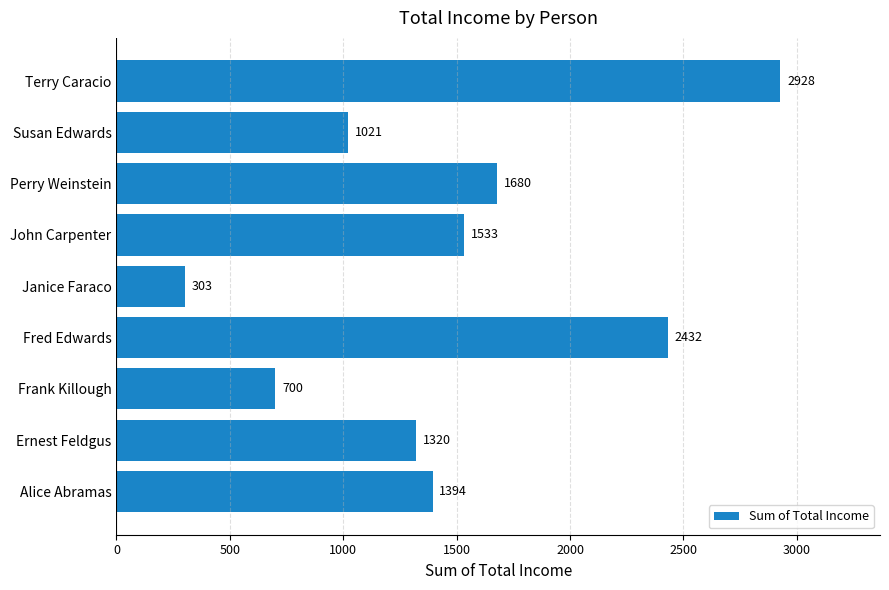

What is the average value?

1479